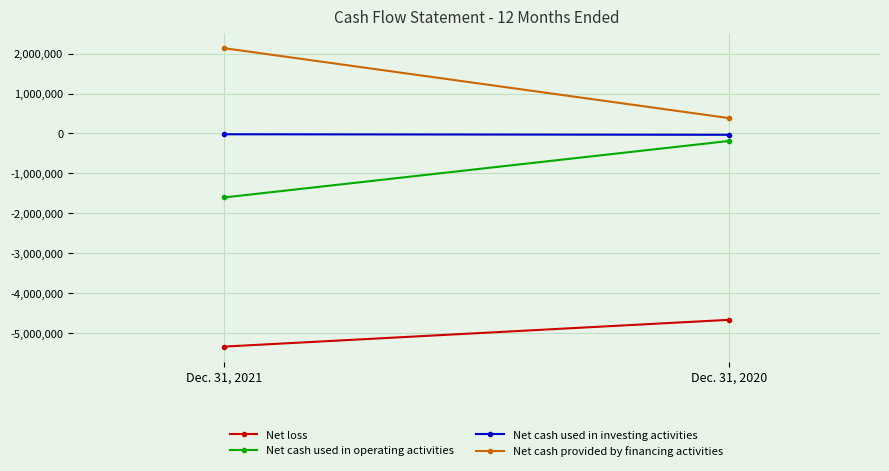

The Net loss series shows -7250566 at Dec. 31, 2020. True or false?

False